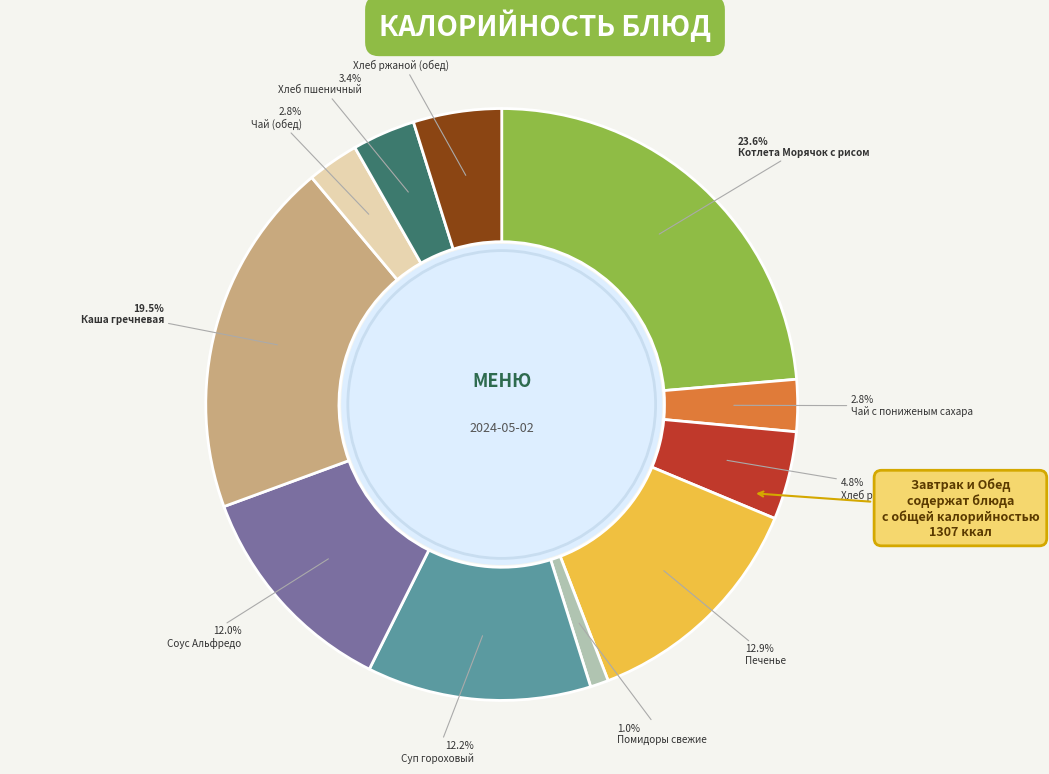

To the nearest percent, what is the combined percentage of Суп гороховый and Хлеб ржаной (обед)?

17%